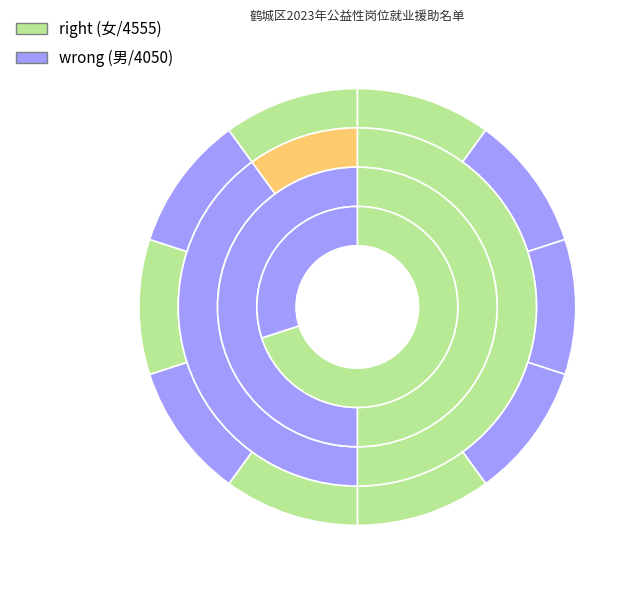

Is the sum of 杨方轻 and 胡海燕 greater than half?

Yes